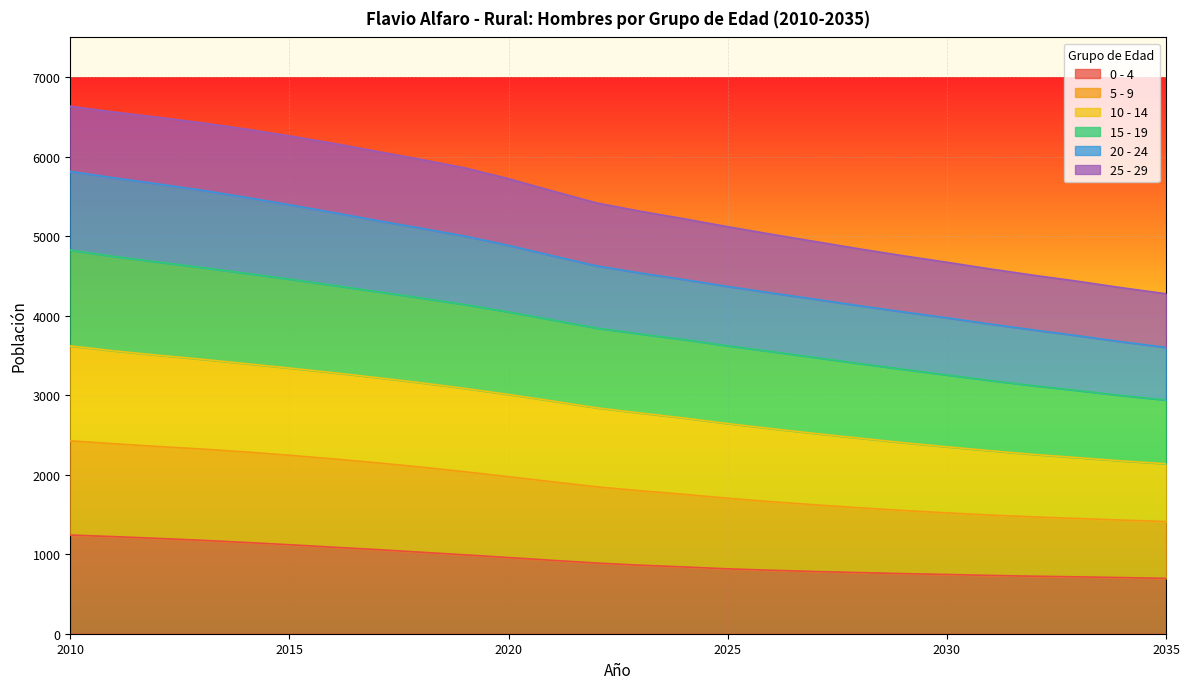

True or false: 20 - 24 and 10 - 14 intersect in this chart.

False